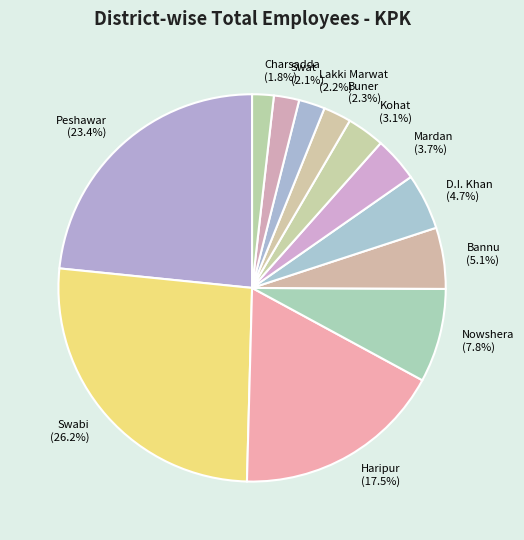

What percentage is the Kohat slice, to the nearest percent?

3%